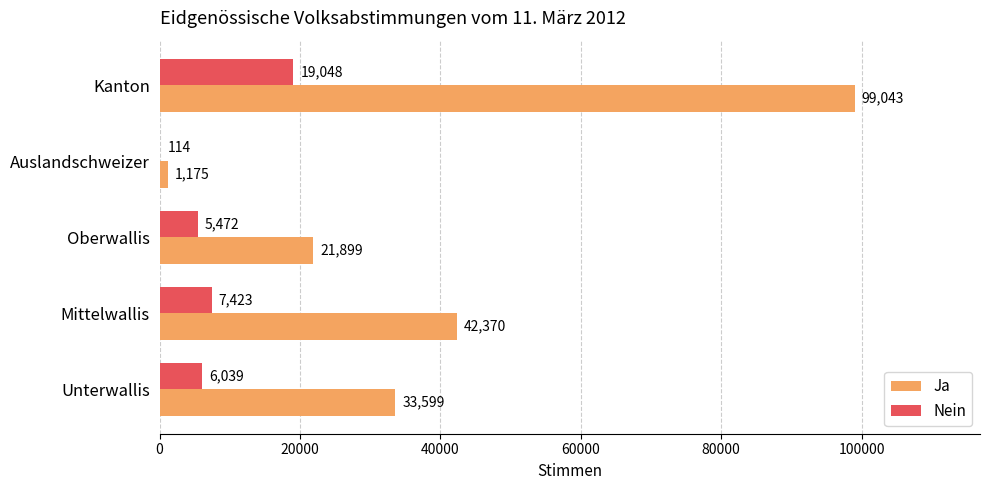

Which series changed the most between Mittelwallis and Kanton?

Ja